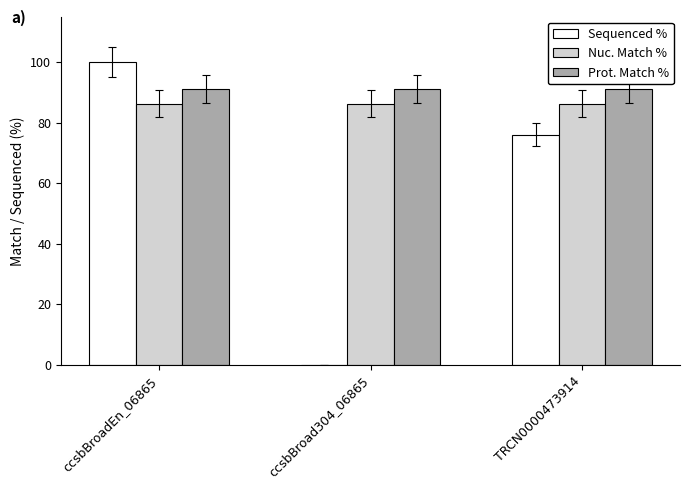

The value of Prot. Match % at TRCN0000473914 is 91.2. True or false?

True